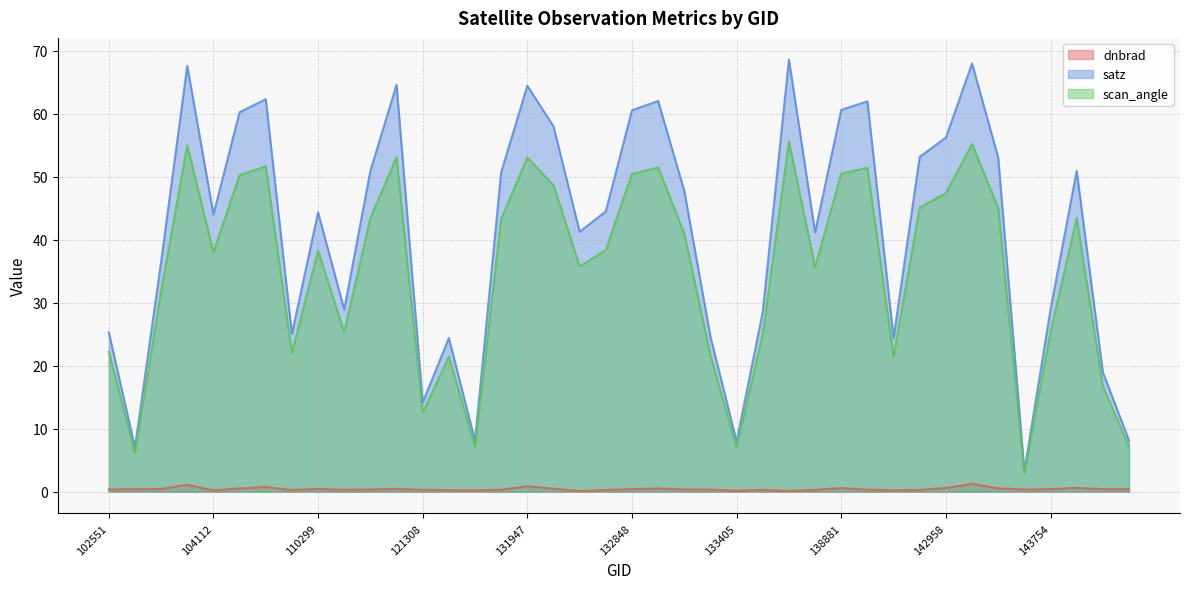

True or false: scan_angle has a value of 60.0 at 140071.

False